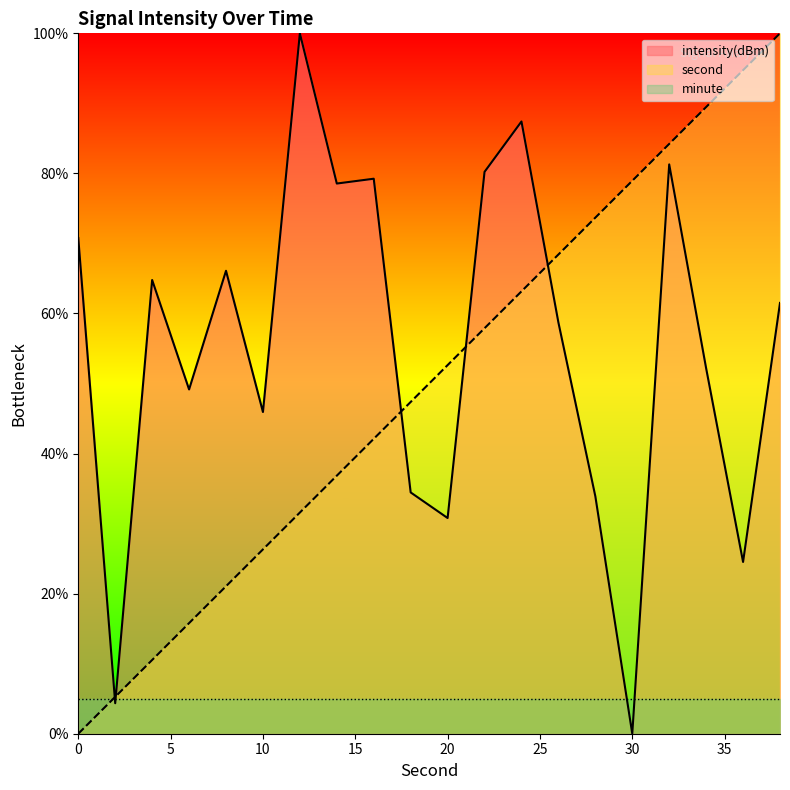

Read the intensity value at 12.

100.0